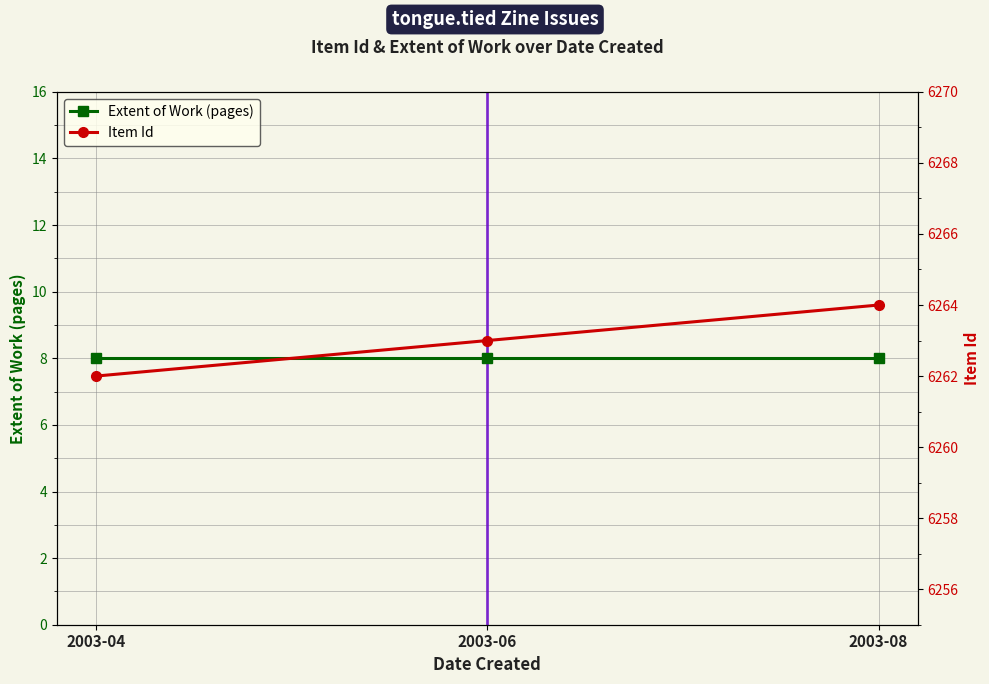

Reading left to right, extract all data points from this chart.

Extent of Work (pages): 2003-04=8	2003-06=8	2003-08=8
Item Id: 2003-04=6262	2003-06=6263	2003-08=6264